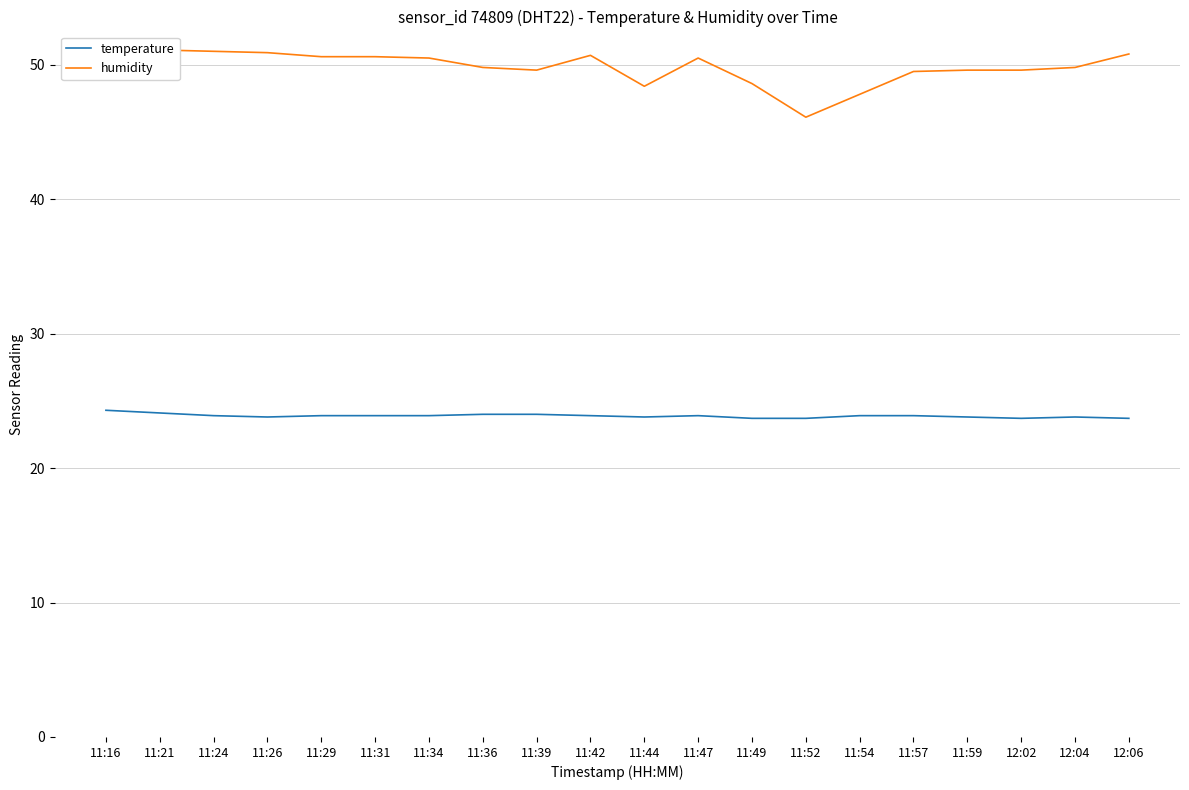

What is the difference between the maximum and minimum values in the temperature series?

0.6